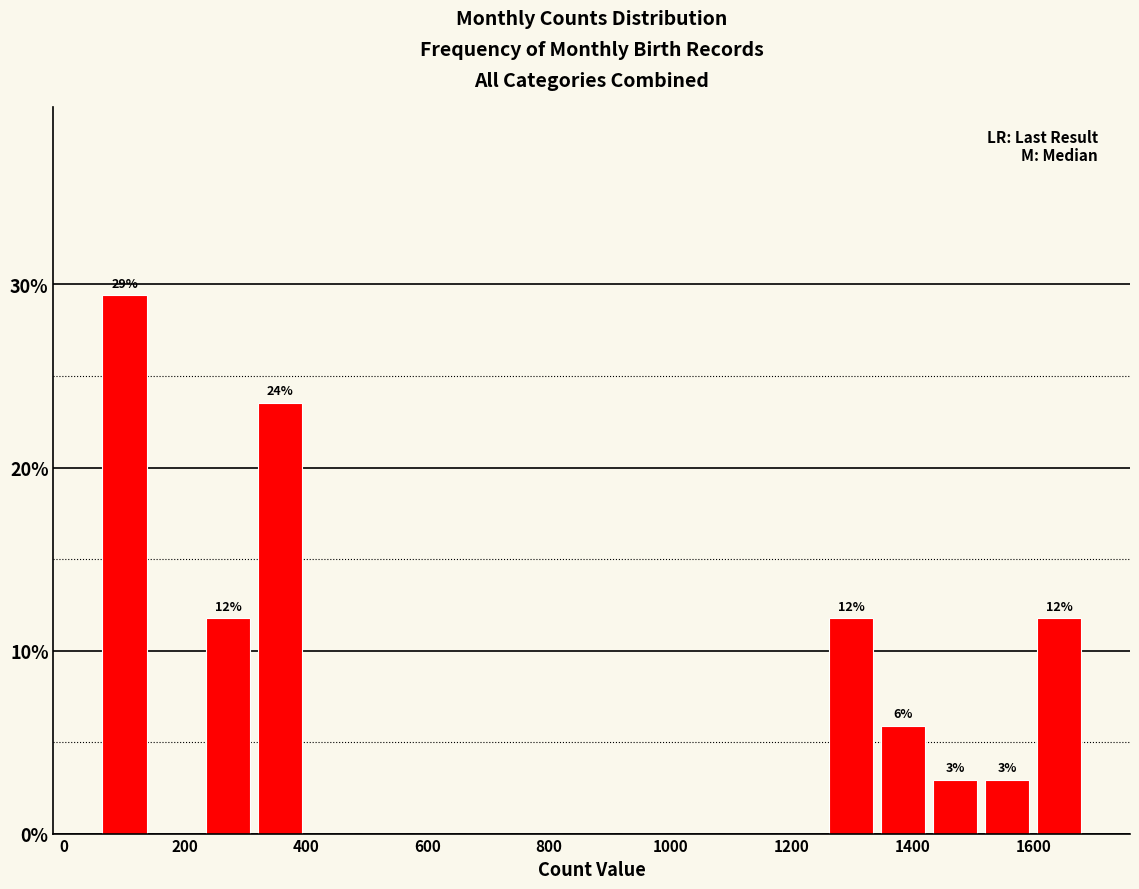

Over which range of the x-axis is the bar tallest?

60 to 140